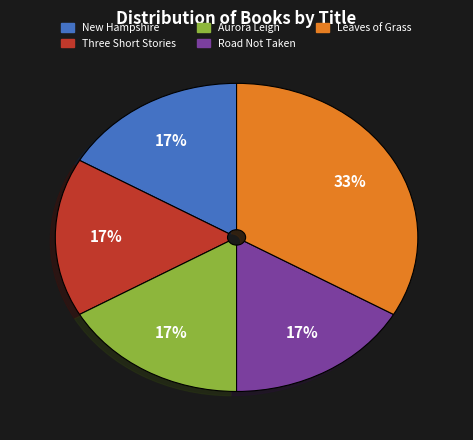

Is there a majority slice in this chart?

No